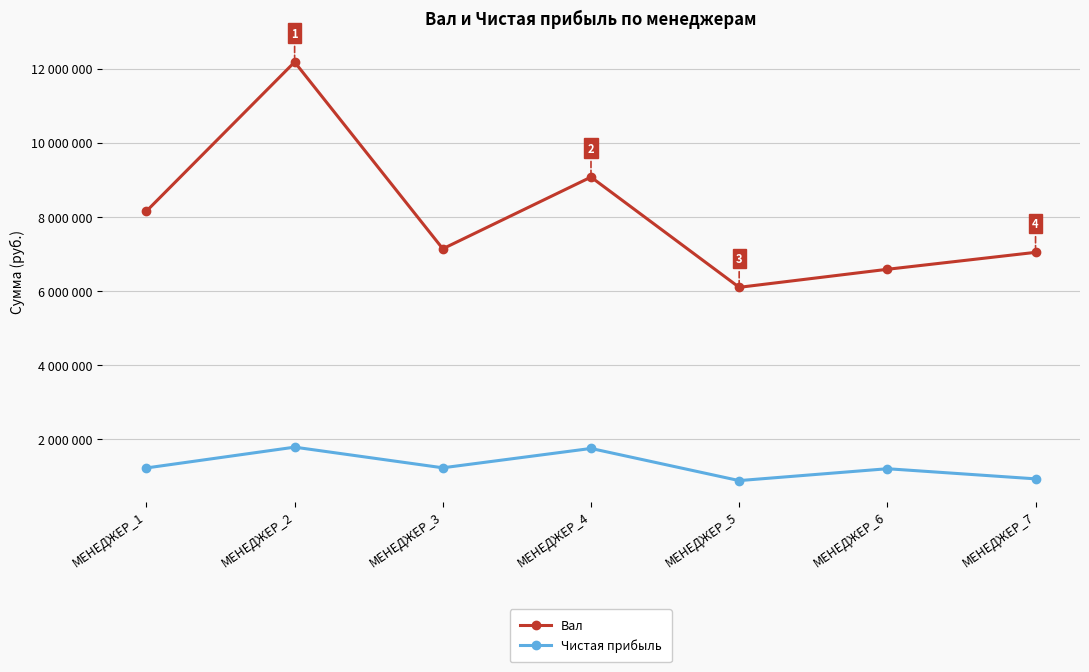

True or false: Вал and Чистая прибыль cross at least once.

False